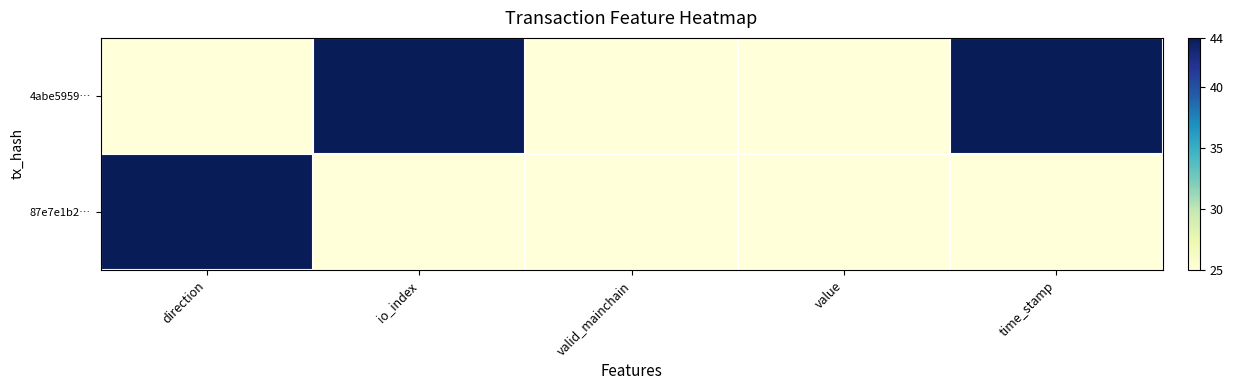

At how many categories does at least one series exceed 28?

3